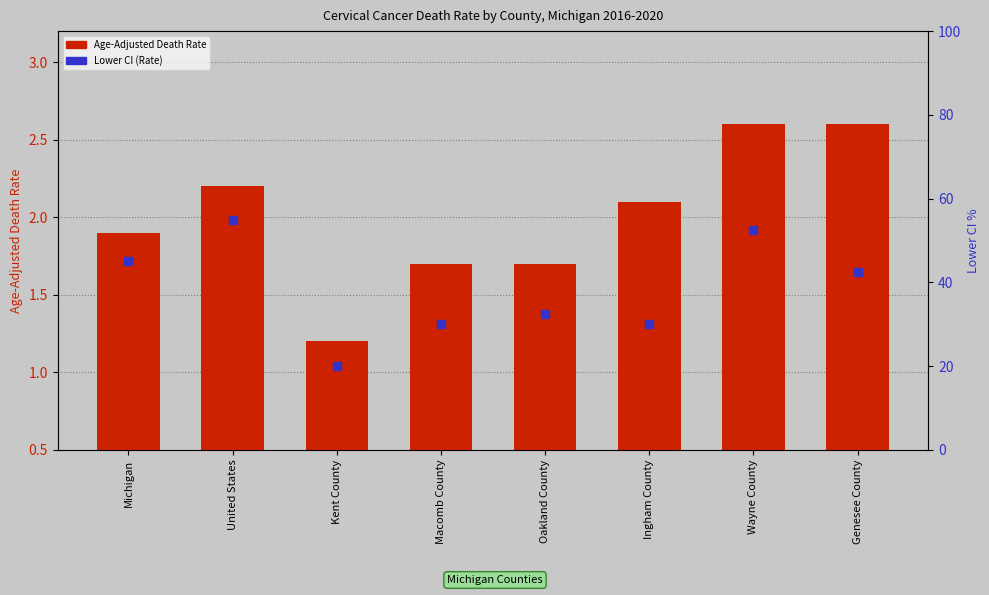

Which series reaches the maximum Y coordinate?

Lower CI (Rate)